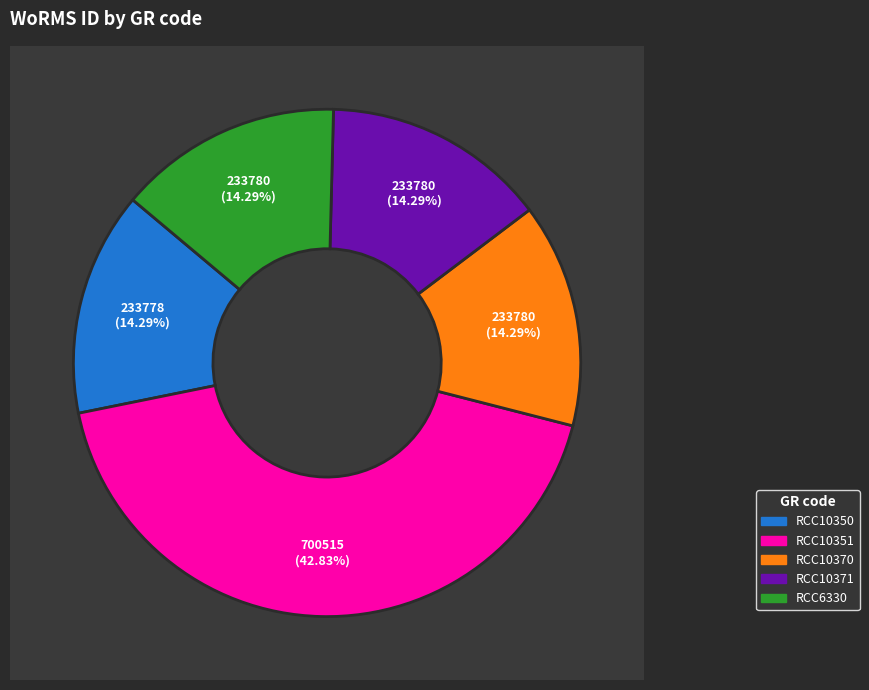

Count the number of slices in the pie.

5